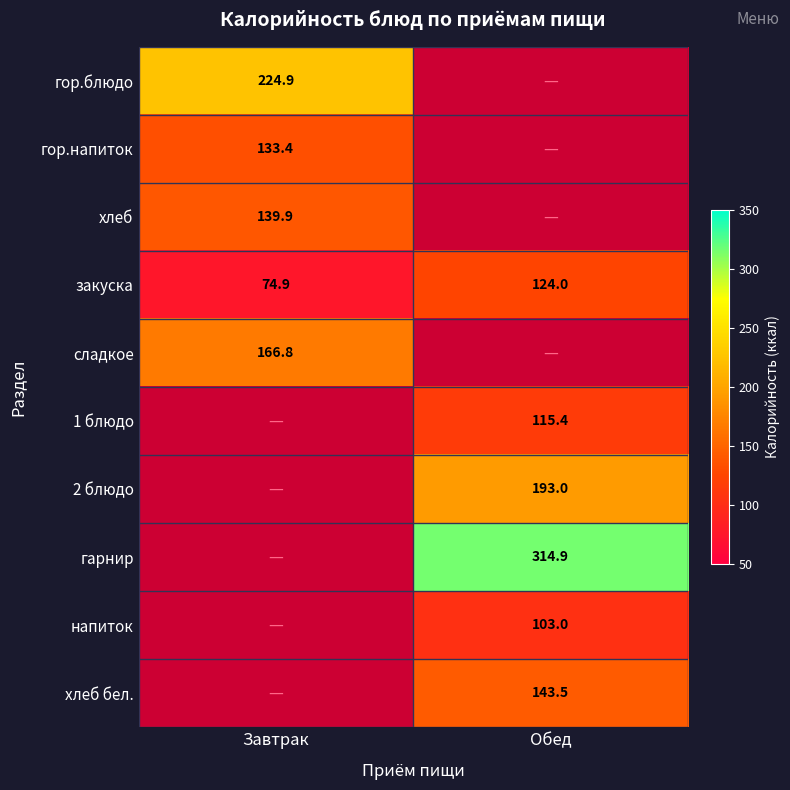

True or false: 1 блюдо has a value of 174.8 at Обед.

False